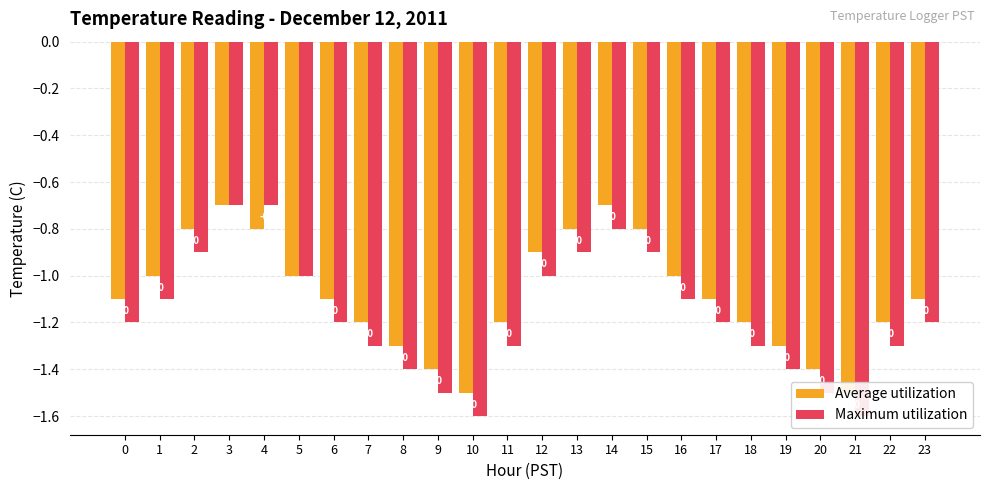

Which category has the highest value across all series?

3